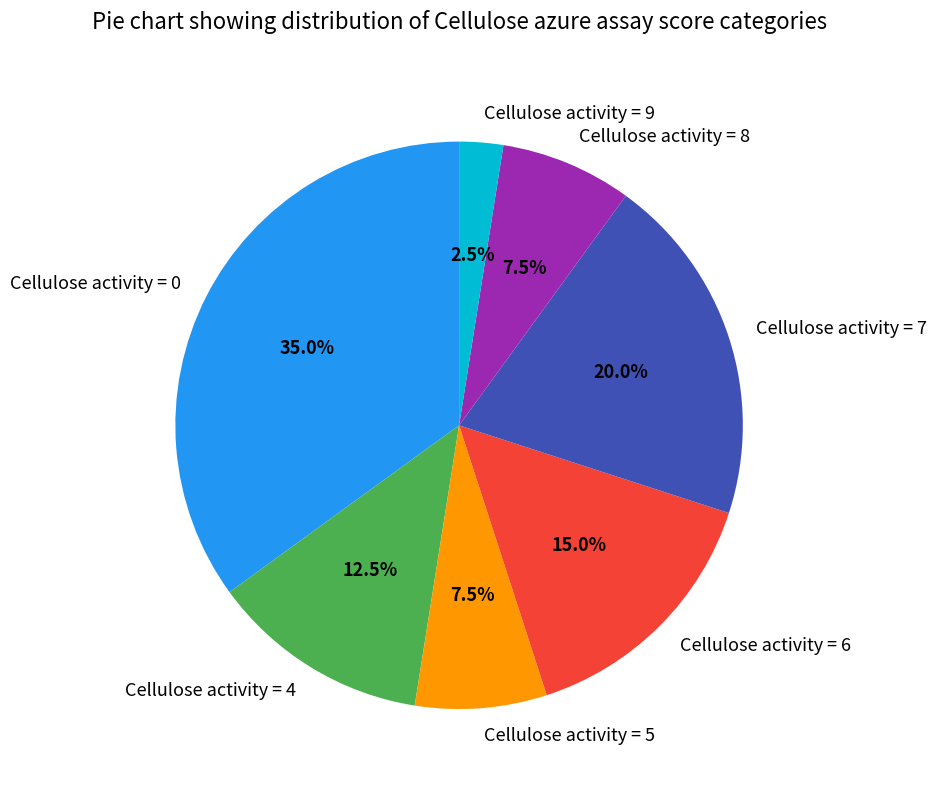

What is the ratio of the value at Cellulose activity = 0 to the value at Cellulose activity = 6?

2.3